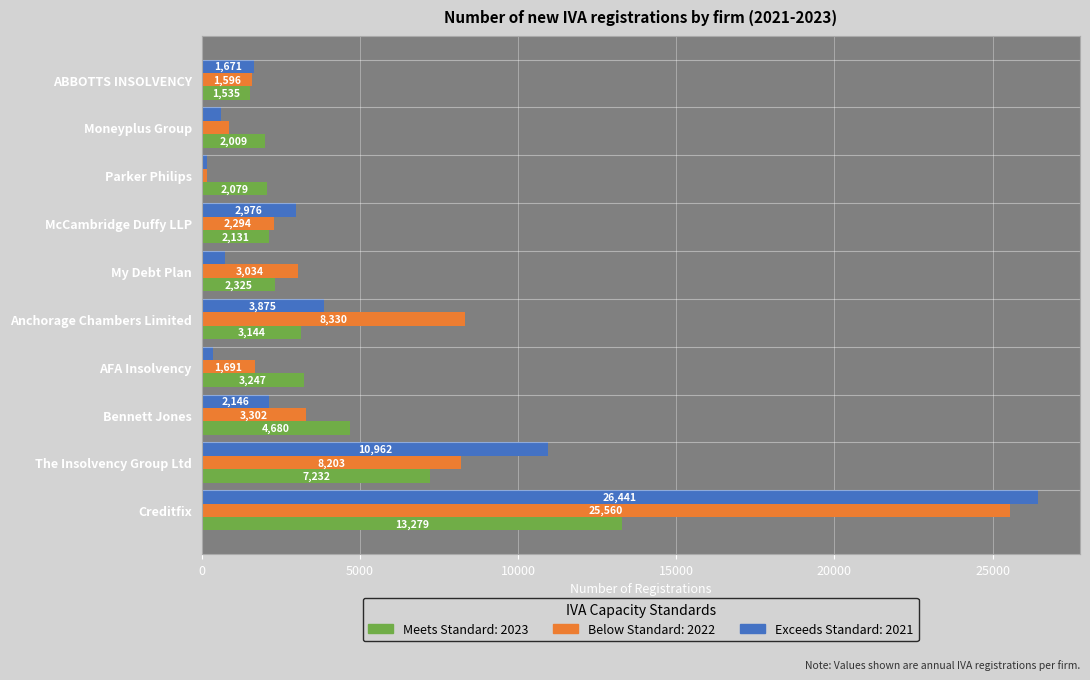

At which category does the chart reach its minimum across all series?

Parker Philips